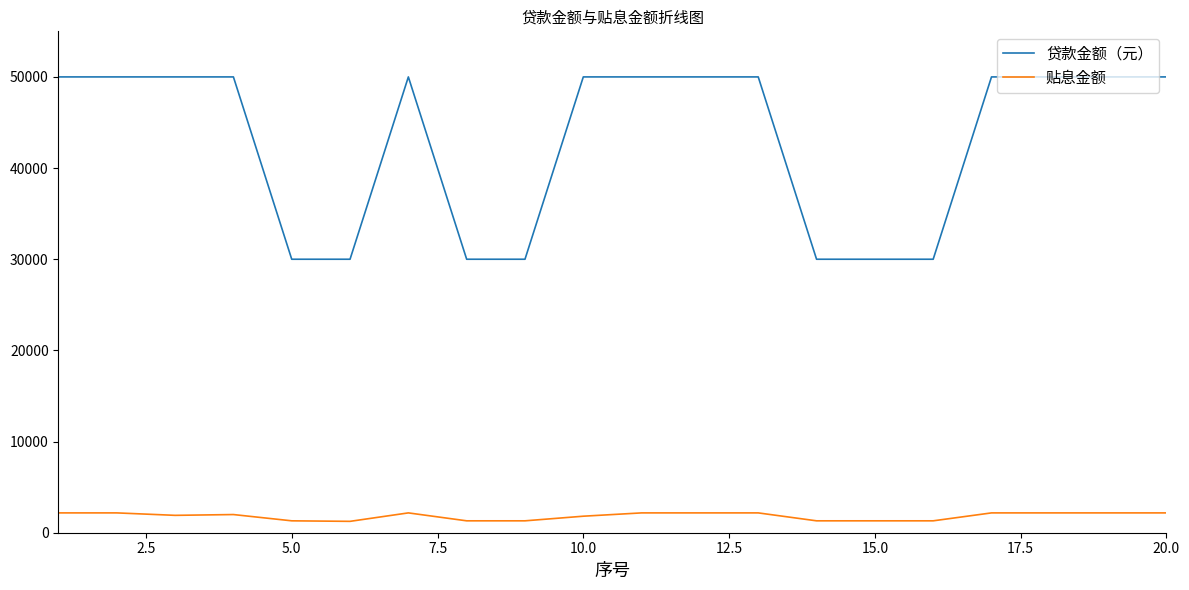

Which series has the largest total across all categories?

贷款金额（元）